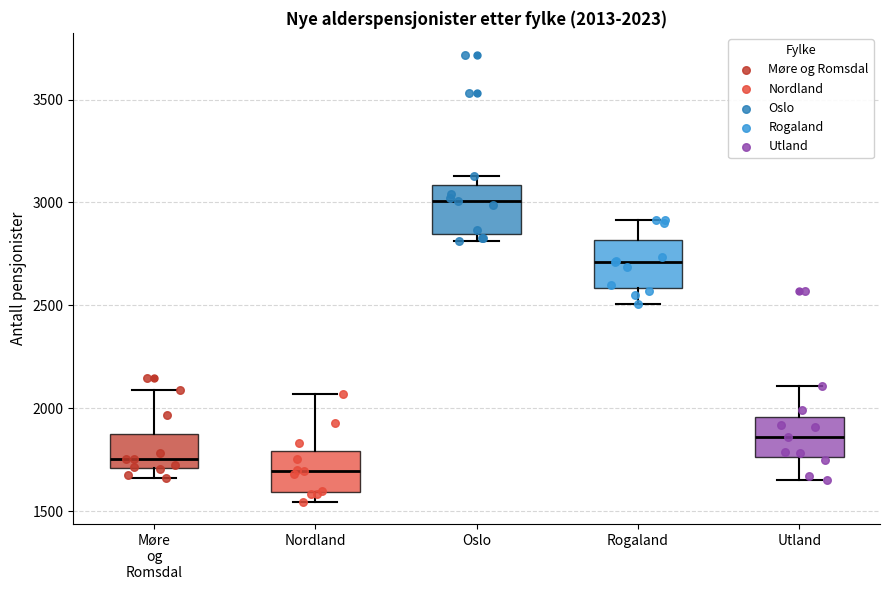

Which box has the lowest median line?

Nordland